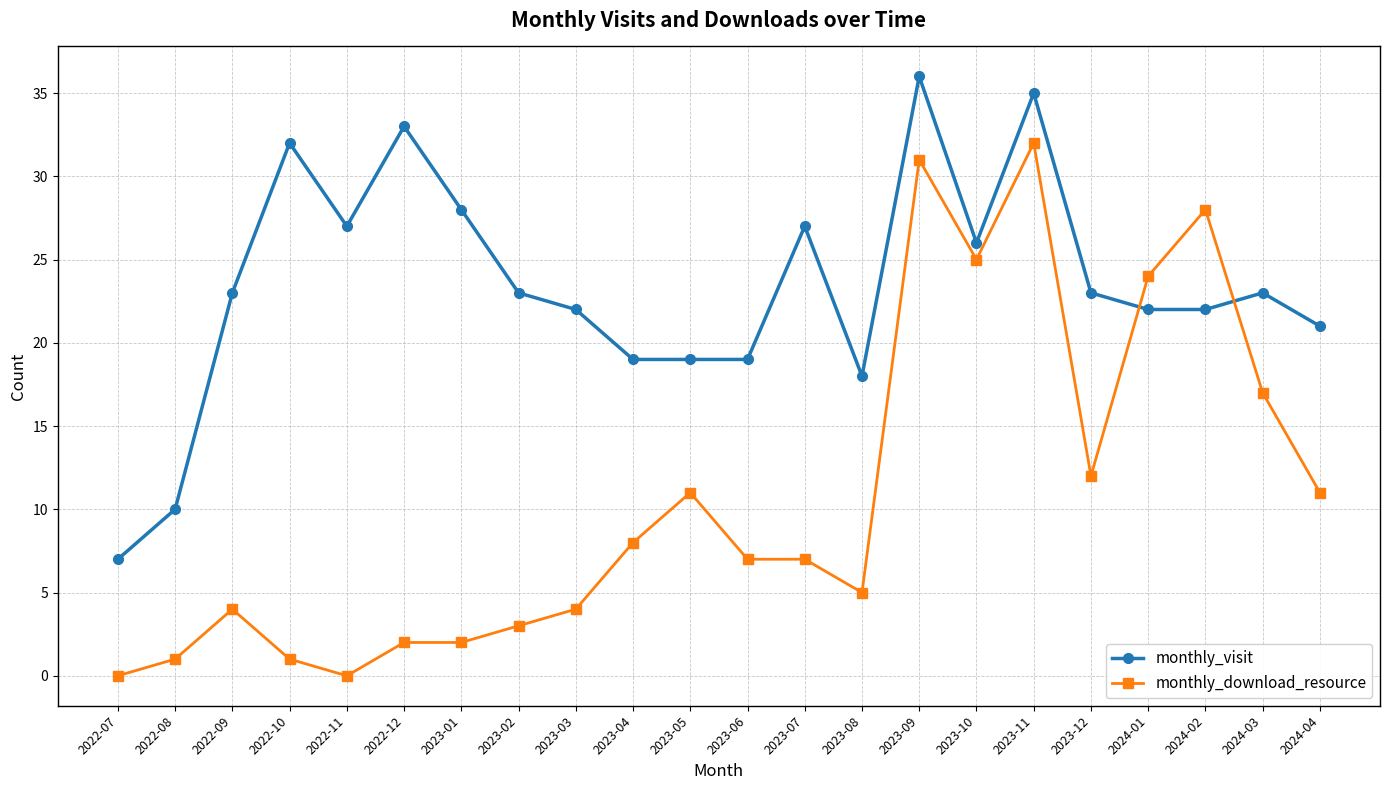

What is the value of the monthly_visit point at the 14th from the left?

18